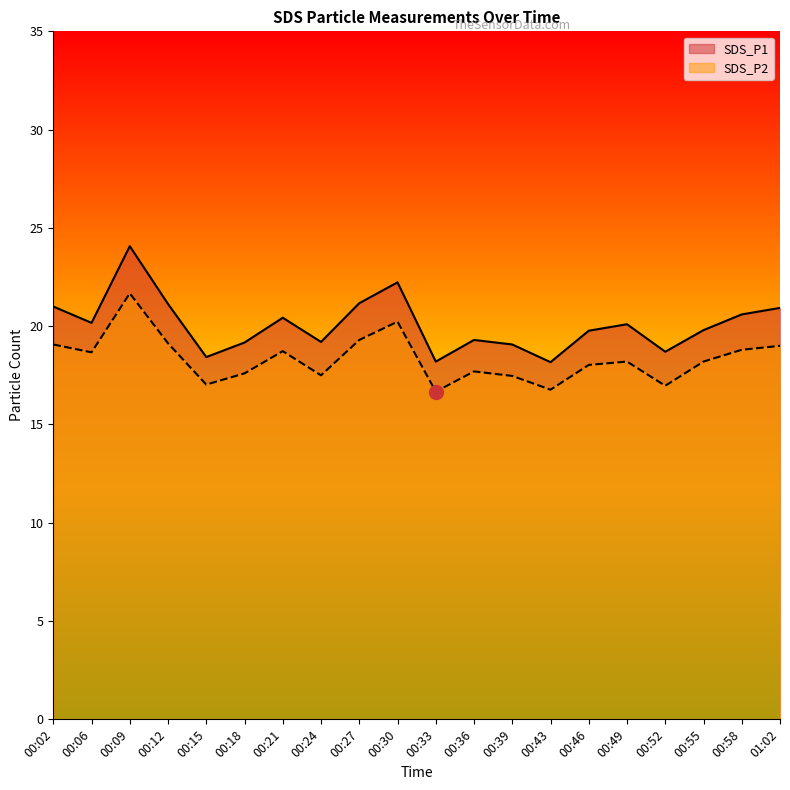

True or false: SDS_P1 and SDS_P2 intersect in this chart.

False